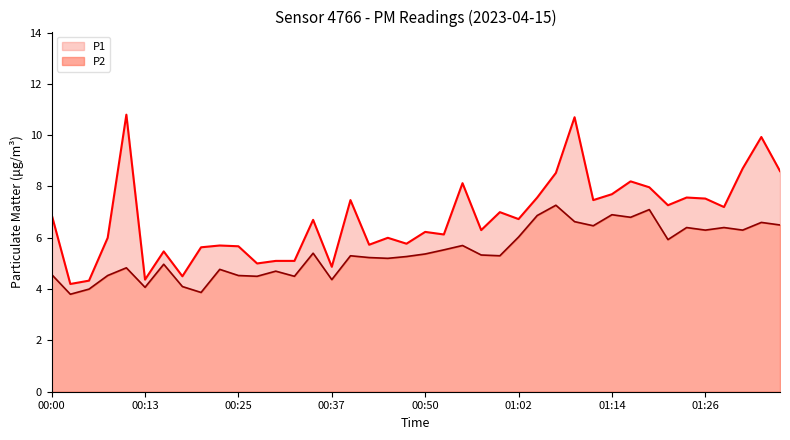

Which category has the highest value in the P1 series?

00:10